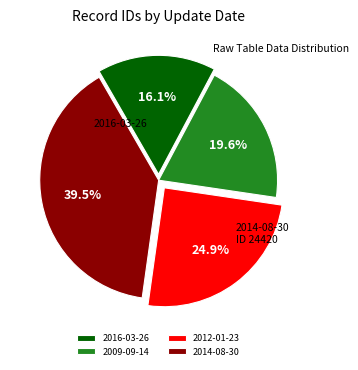

The 2012-01-23 slice represents 17% of the pie. True or false?

False